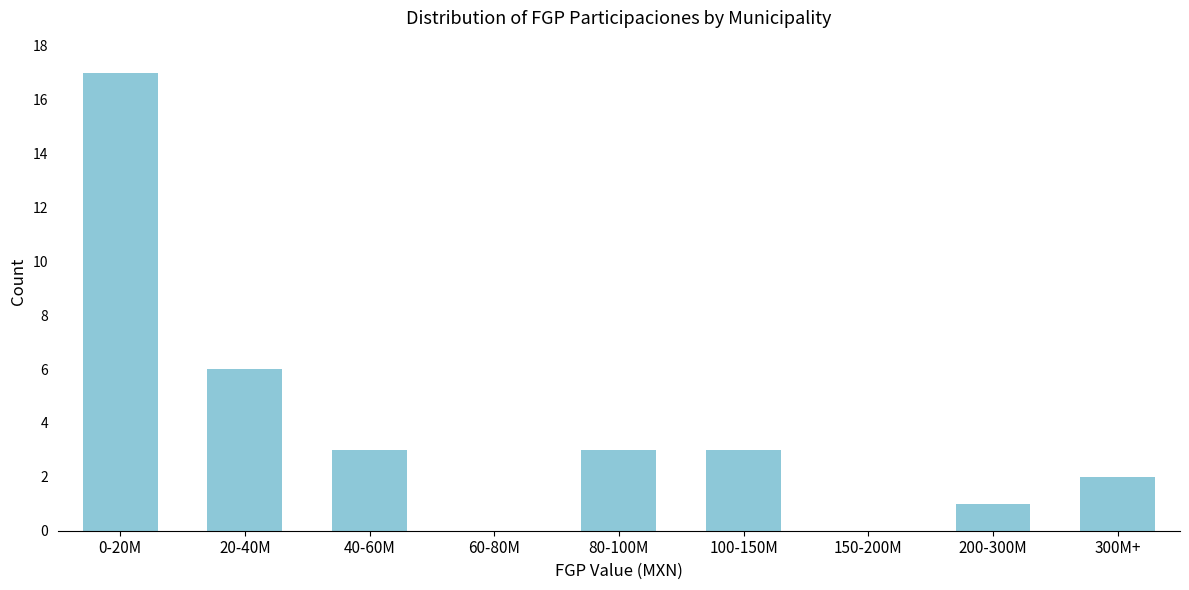

Reading left to right, extract all data points from this chart.

0-20M=17	20-40M=6	40-60M=3	60-80M=0	80-100M=3	100-150M=3	150-200M=0	200-300M=1	300M+=2